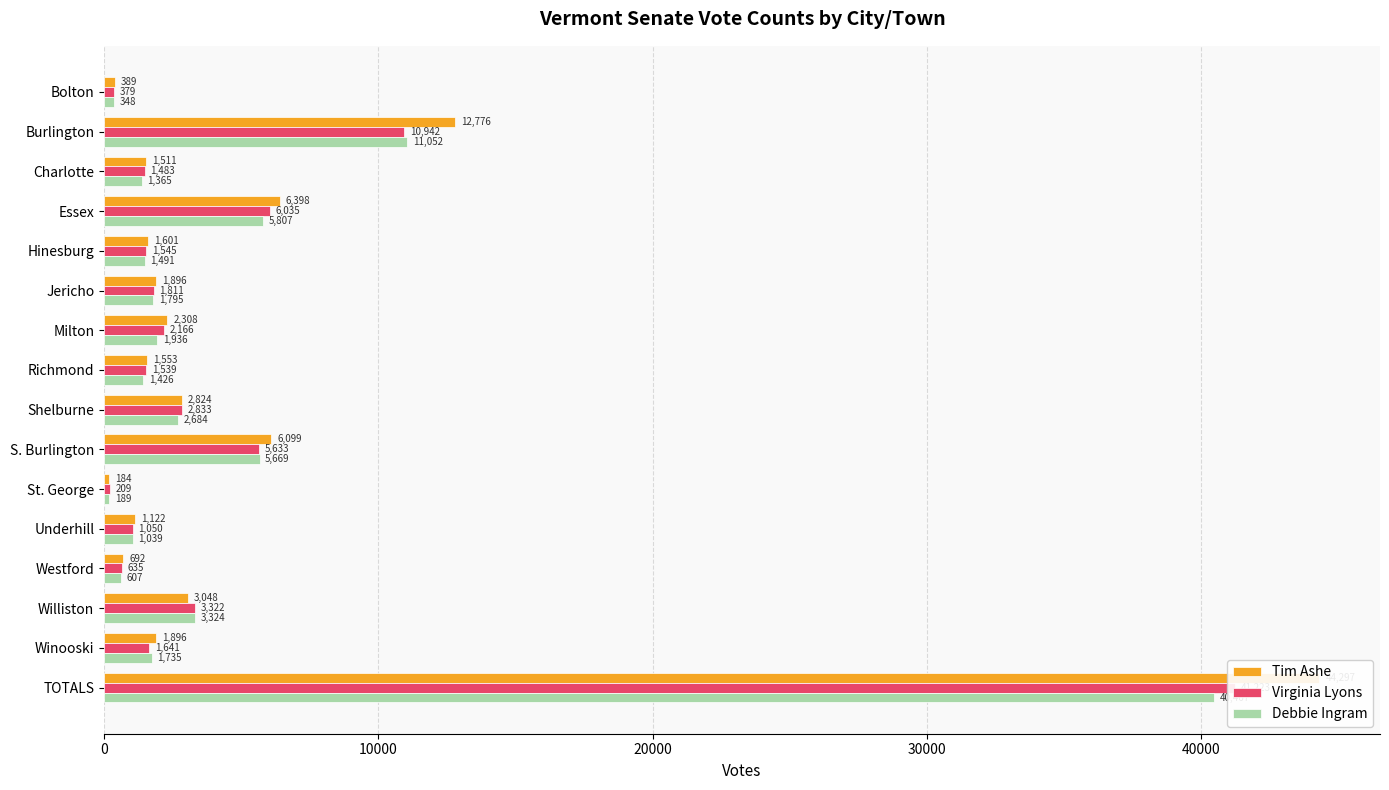

What is the spread (max minus min) of values at Bolton?

41